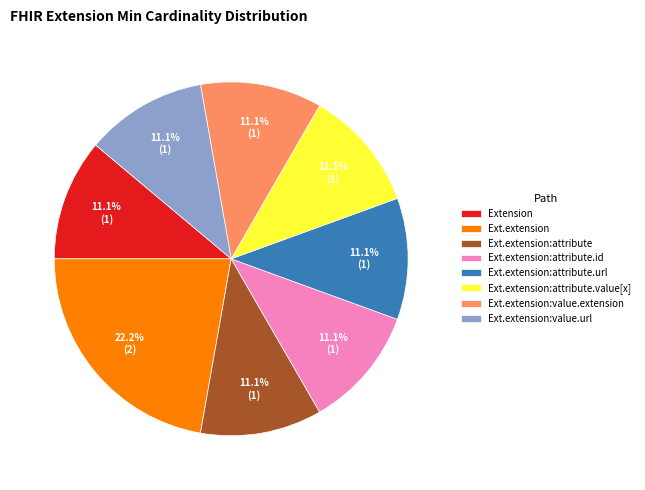

Count the number of slices in the pie.

8